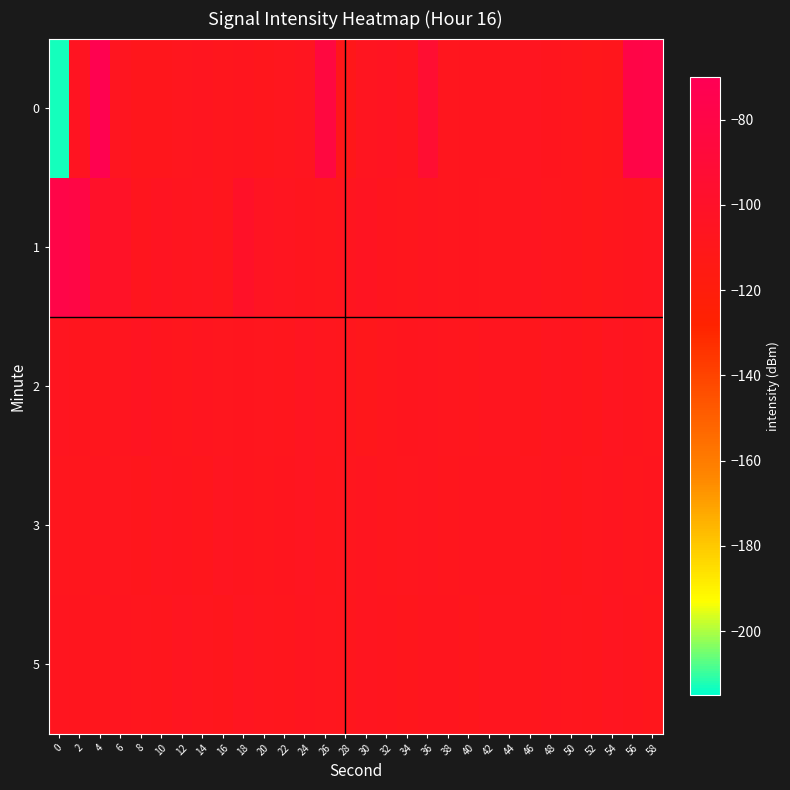

What is the difference between the highest and lowest values at 30?

3.6